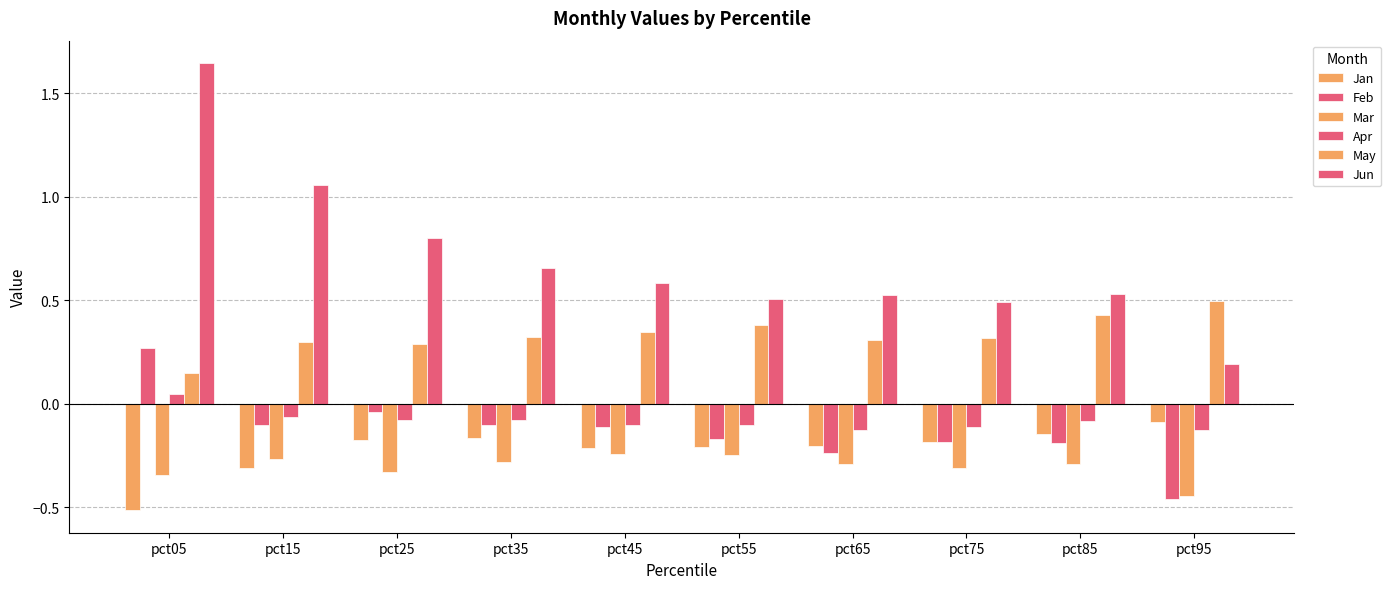

What is the greatest value displayed?

1.6